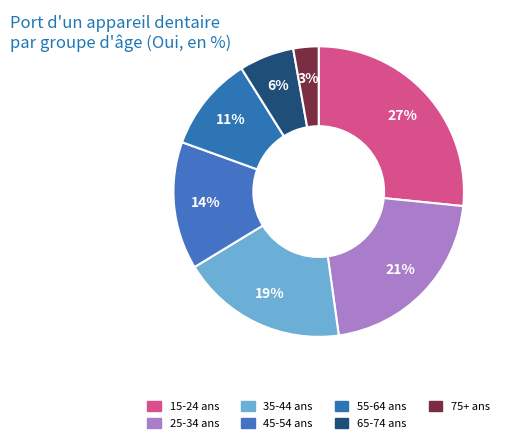

What percentage is the 65-74 ans slice, to the nearest percent?

6%